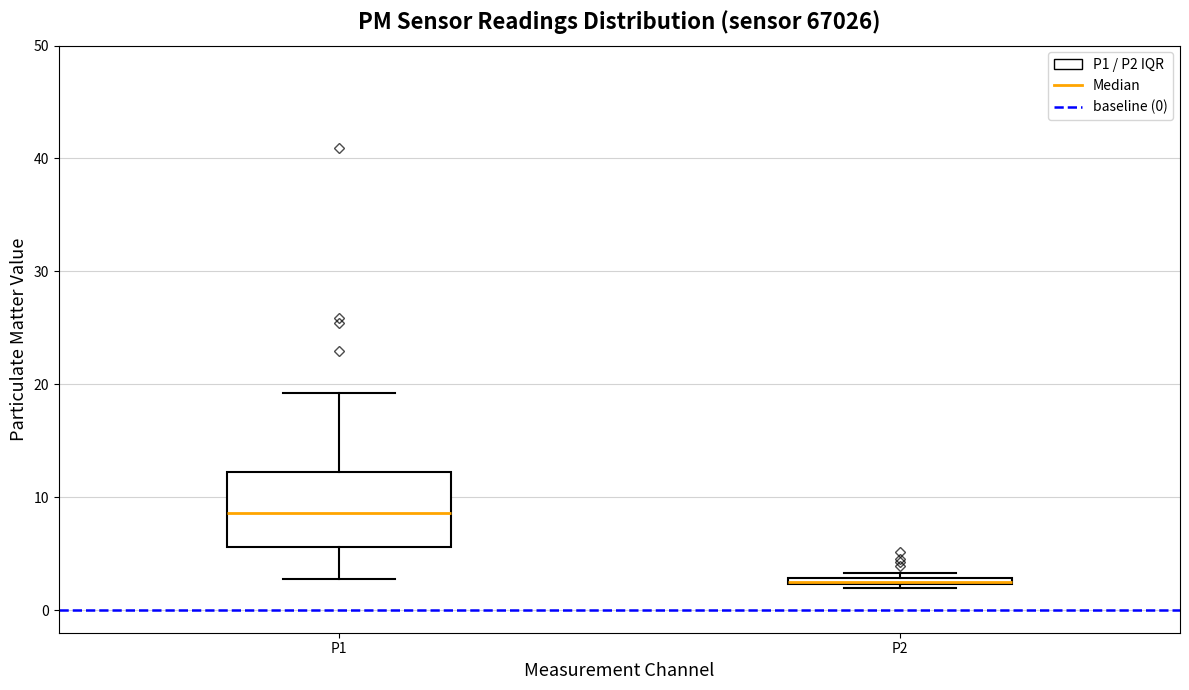

Comparing the boxes themselves (not the whiskers), which one is the tallest?

P1